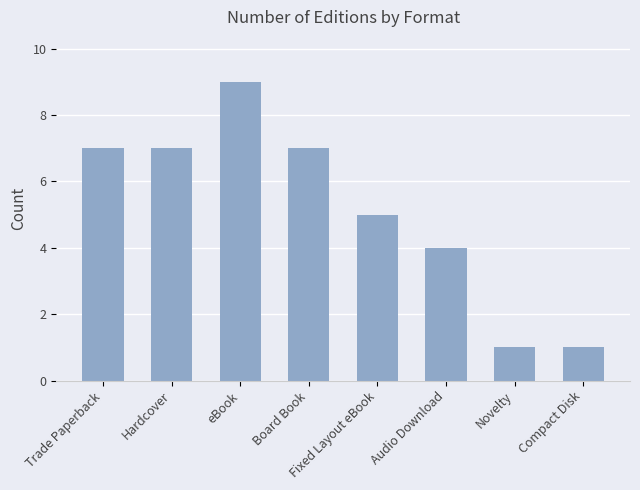

Are the bars grouped side by side (vs. stacked)?

No